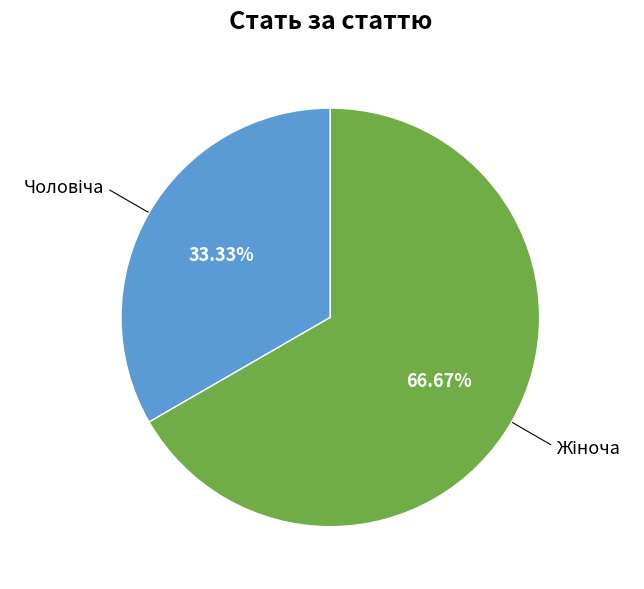

Is there a majority slice in this chart?

Yes